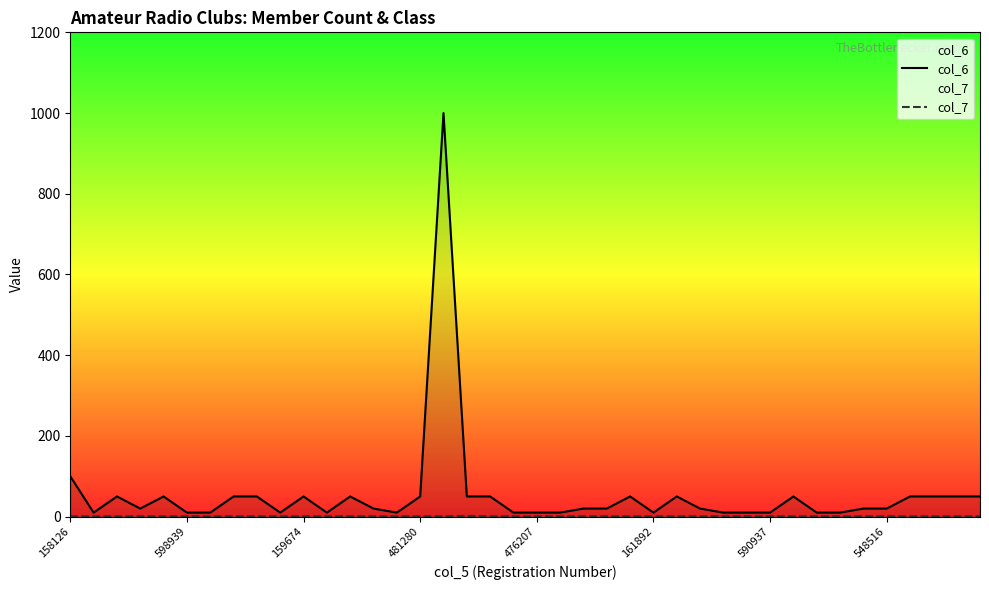

What is the maximum value for col_7?

2